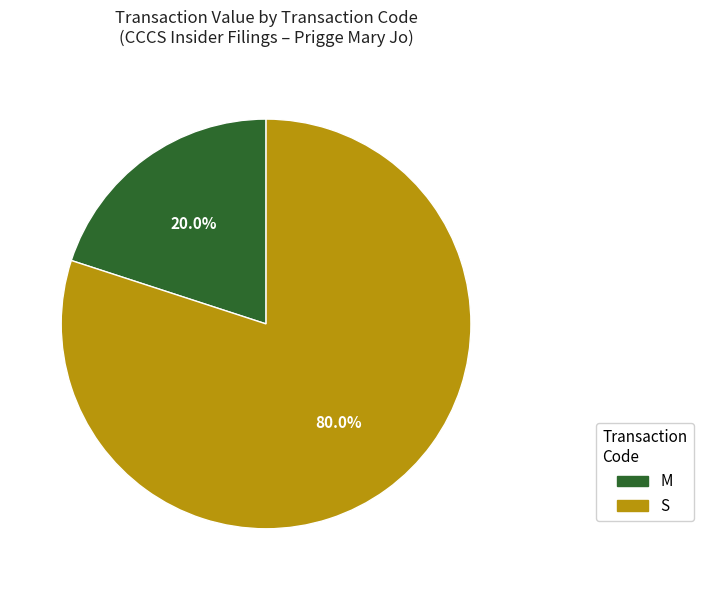

Is there any slice that represents more than half of the pie?

Yes